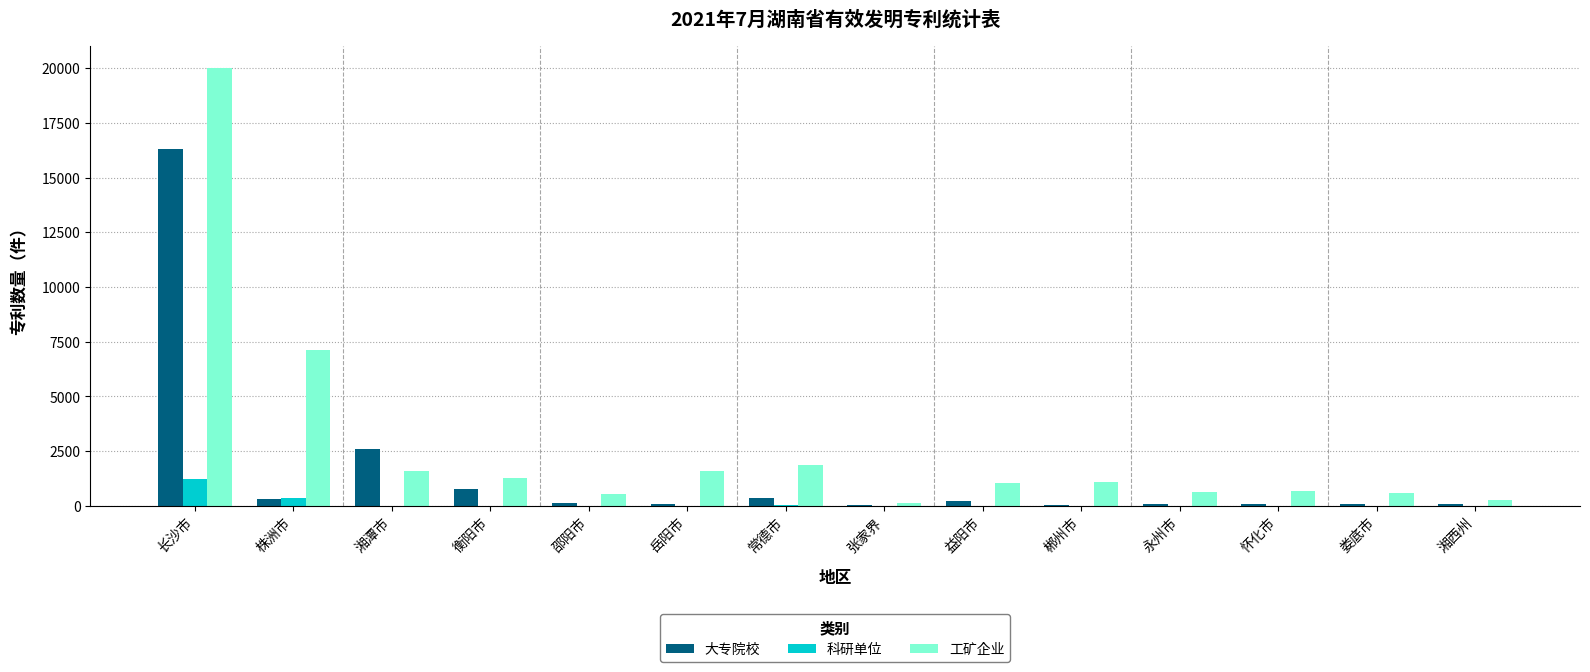

Which label corresponds to the largest value in the chart?

长沙市